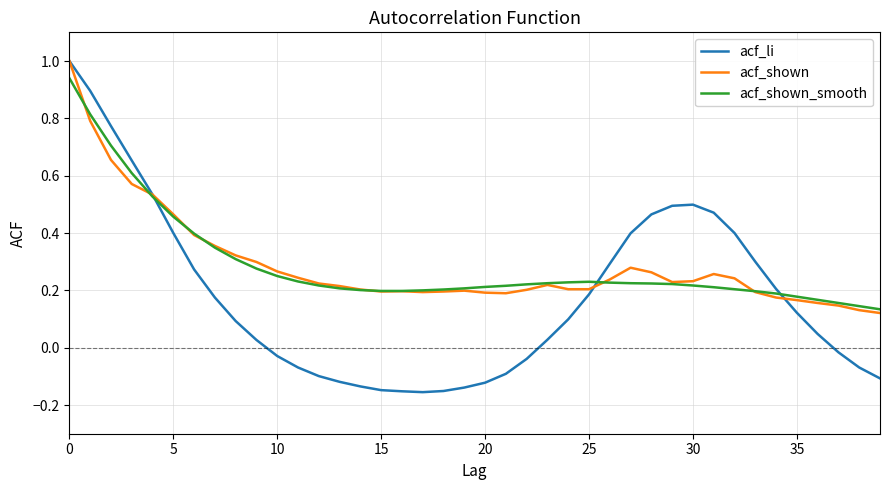

What is the greatest value displayed?

1.0